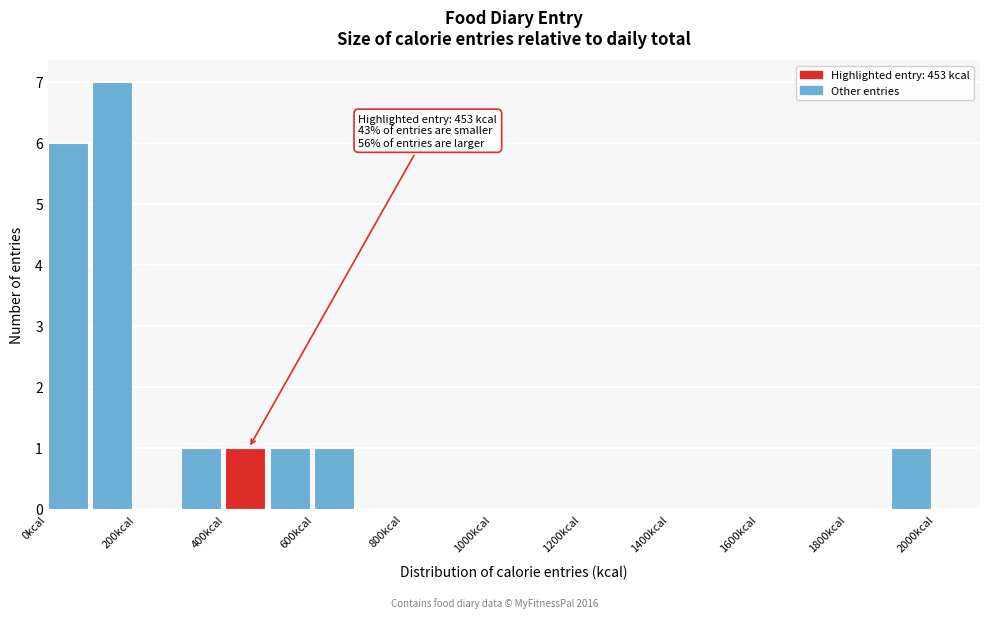

Which range on the x-axis has the tallest bar?

100 to 200